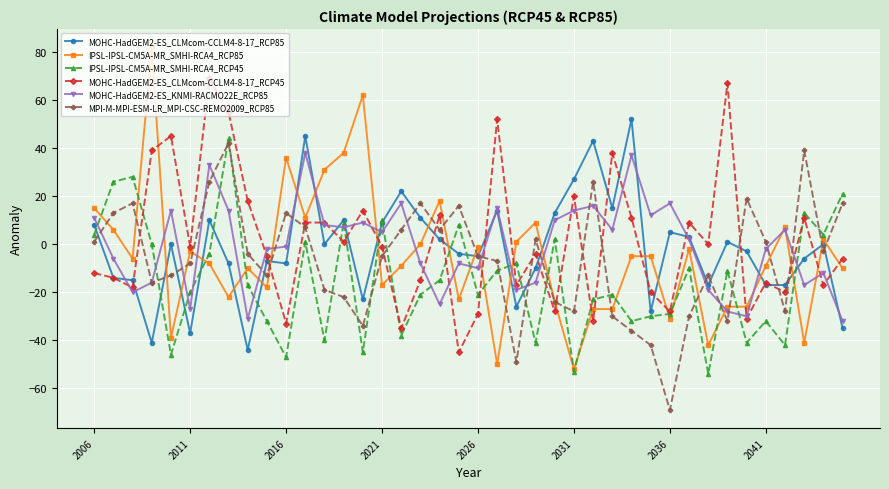

True or false: MOHC-HadGEM2-ES_KNMI-RACMO22E_RCP85 has more than 0 points higher than both neighbors.

True